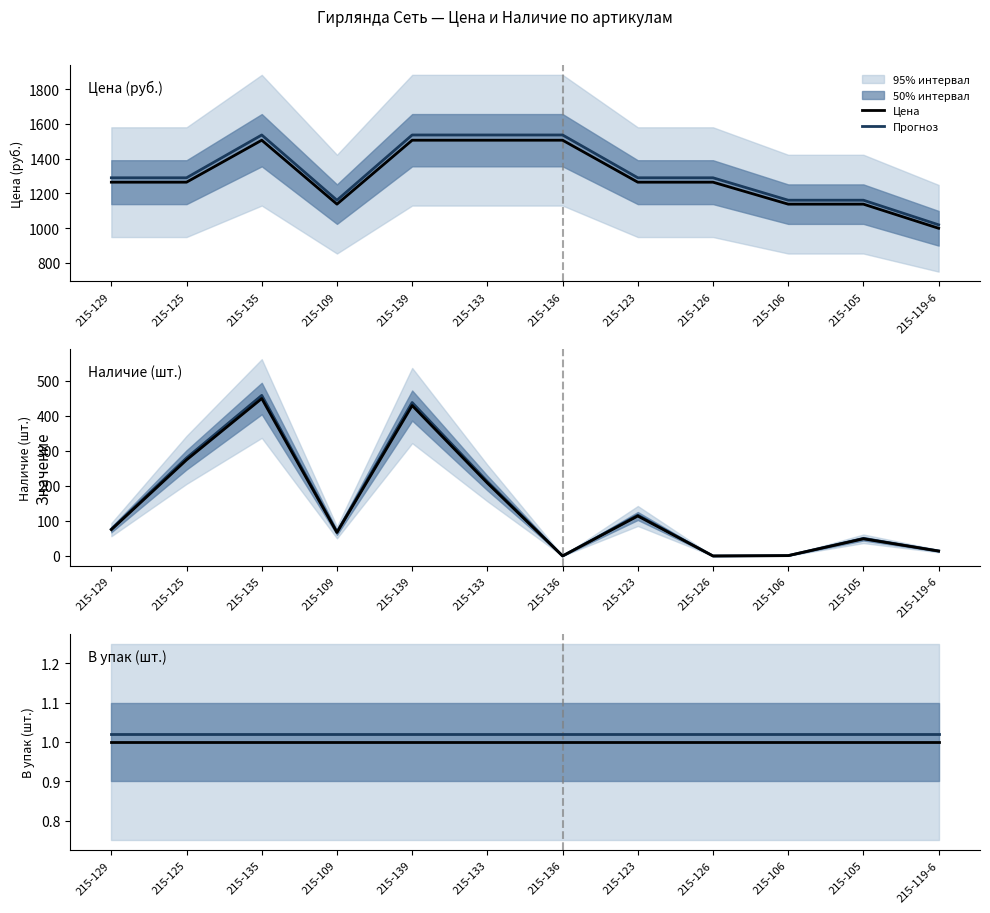

What is the difference between the maximum and second lowest values in the Наличие series?

449.0